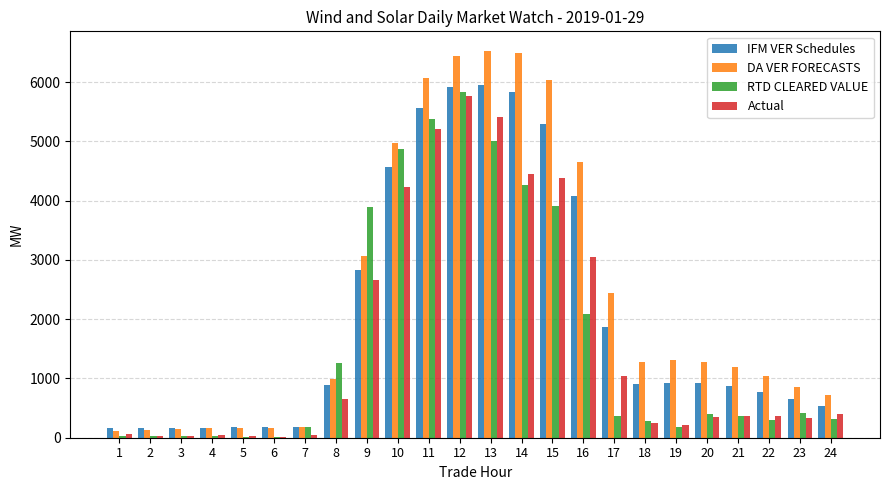

Is it true that IFM VER Schedules equals 176.7 at 6?

True